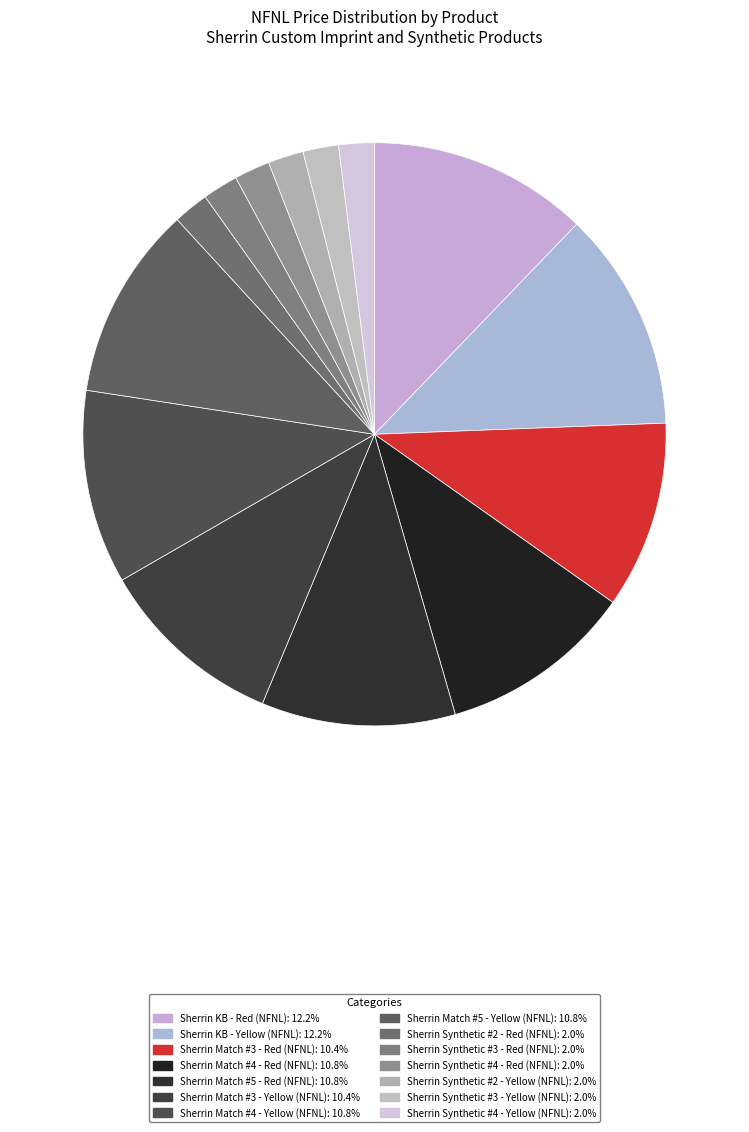

The Sherrin Synthetic #3 - Red (NFNL) slice represents 11% of the pie. True or false?

False